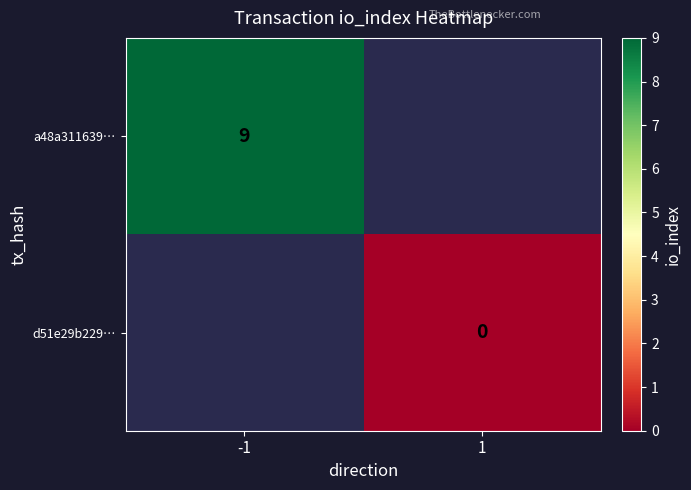

The a48a311639… series shows 9 at -1. True or false?

True